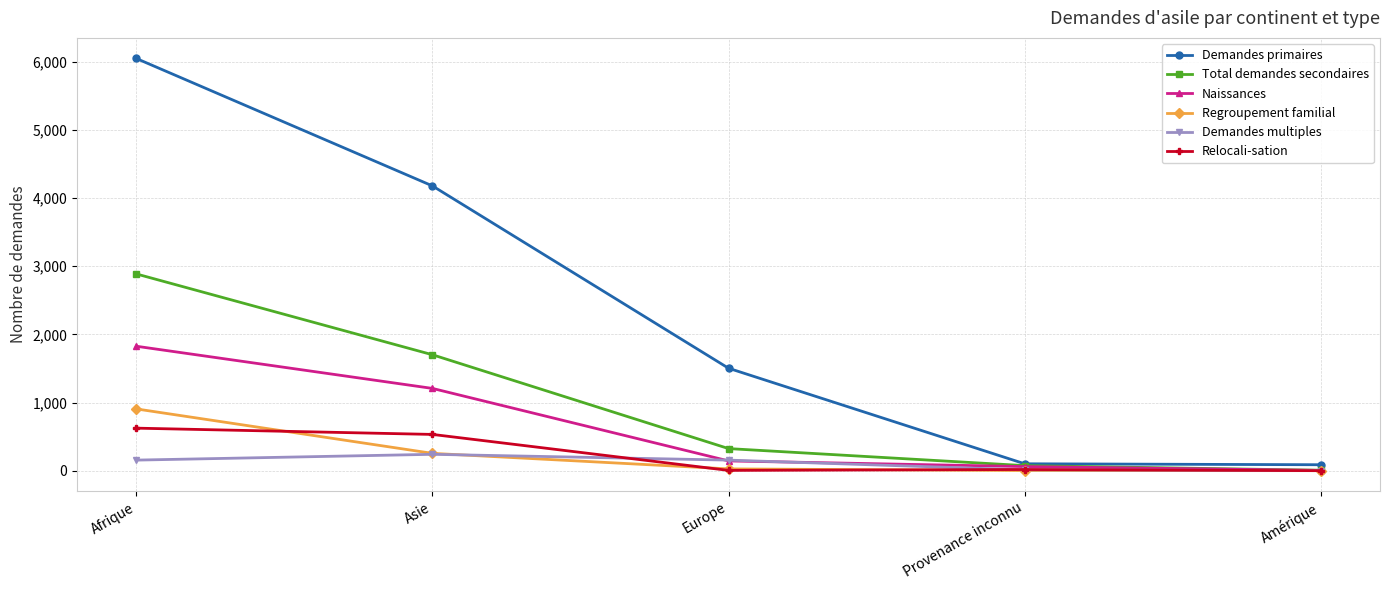

List the series in order of their peak value, lowest first.

Demandes multiples, Relocali-sation, Regroupement familial, Naissances, Total demandes secondaires, Demandes primaires